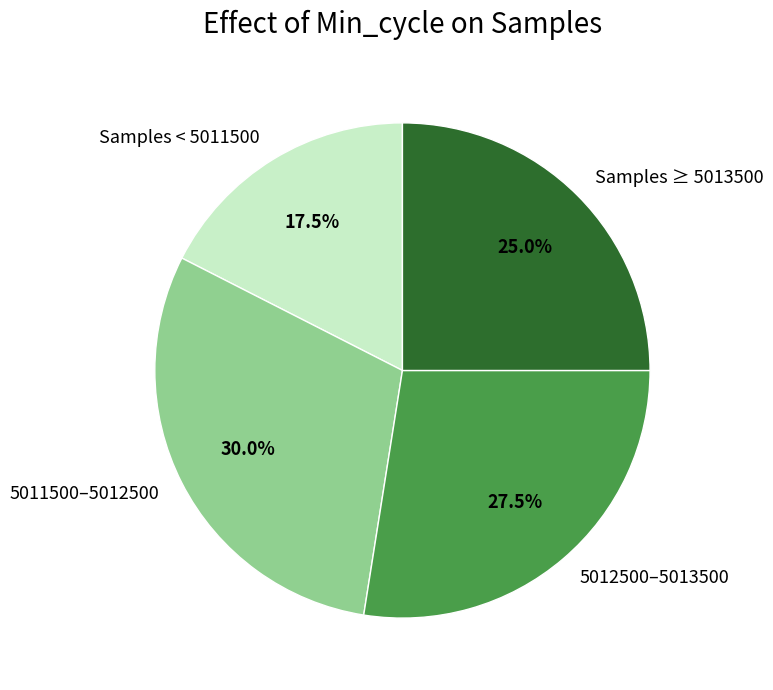

What is the largest slice in the pie chart?

5011500–5012500